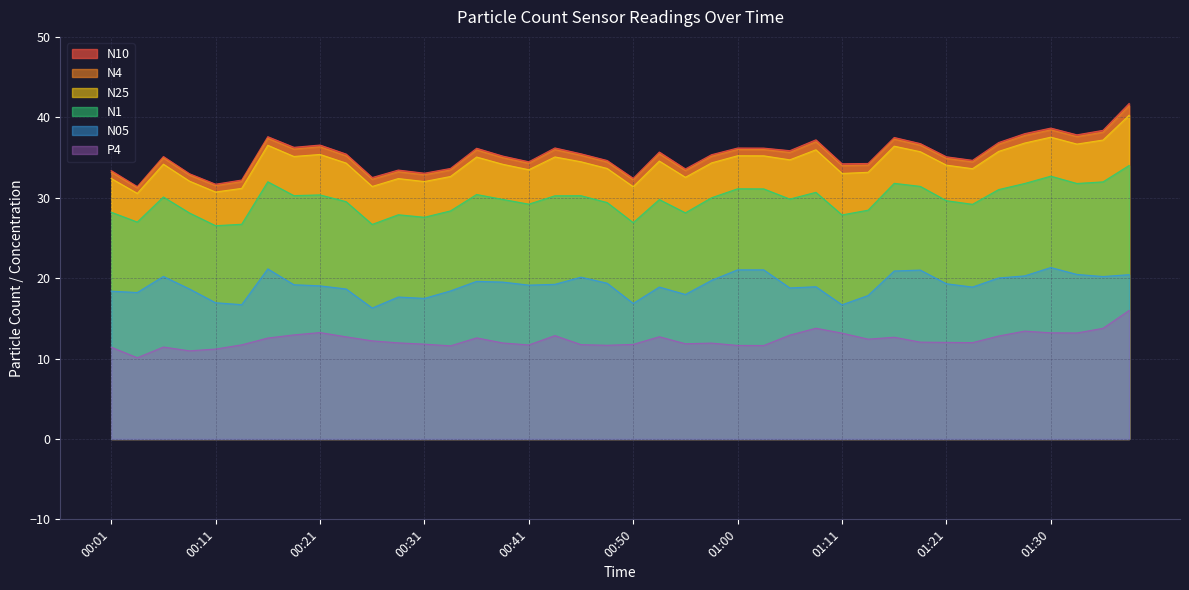

Between 00:46 and 00:06, which is larger?

00:46